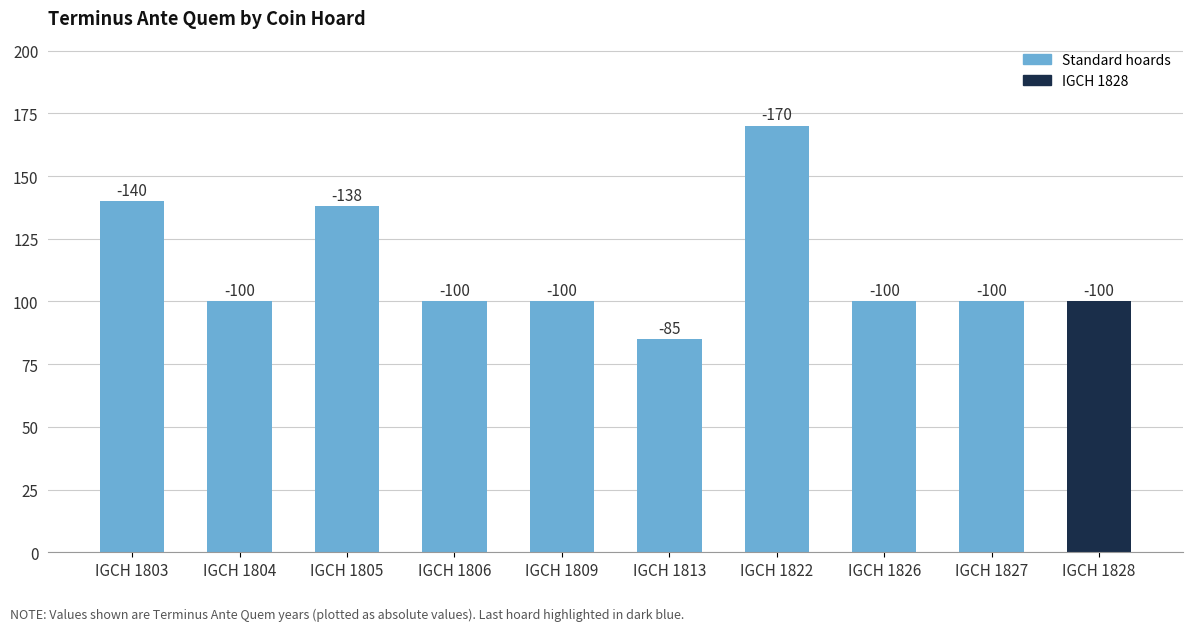

Which category has the highest value across all series?

IGCH 1822